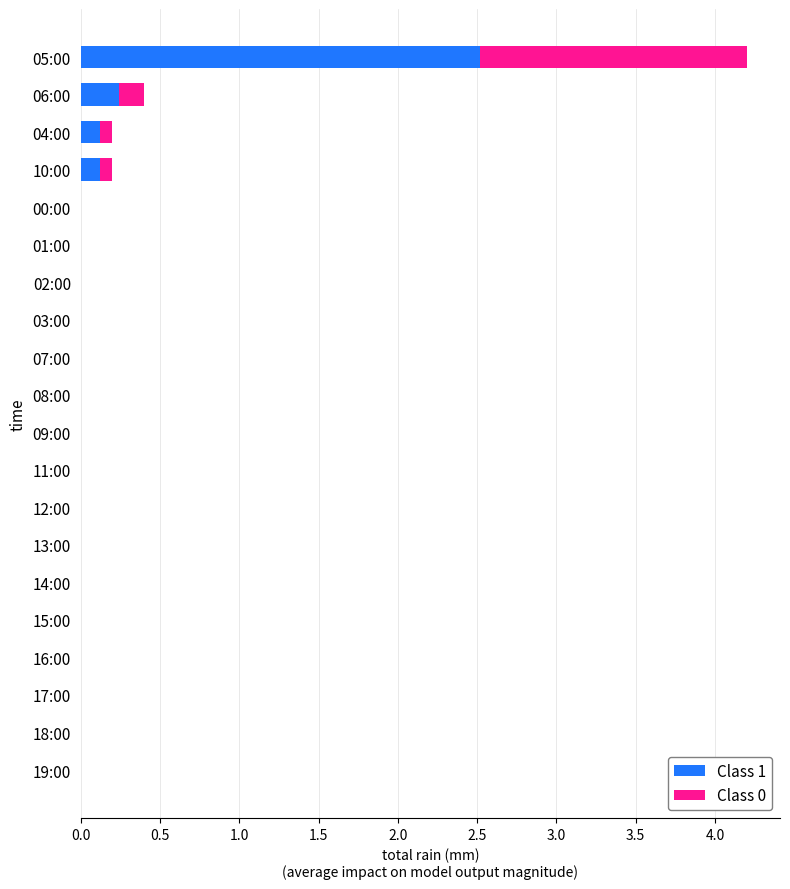

What is the maximum value for Class 1?

2.5